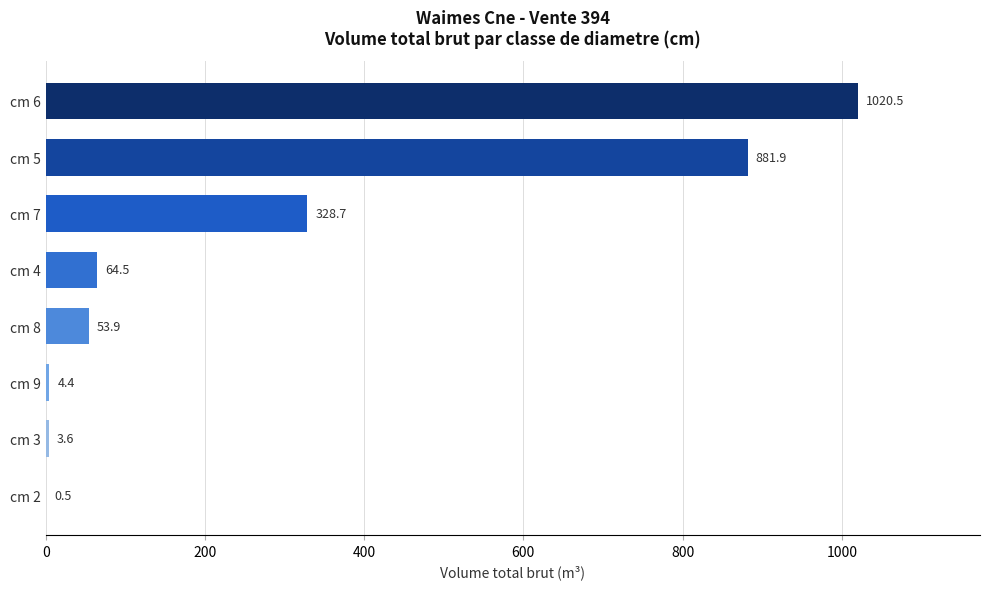

The chart shows a value of 328.7 at cm 7. True or false?

True